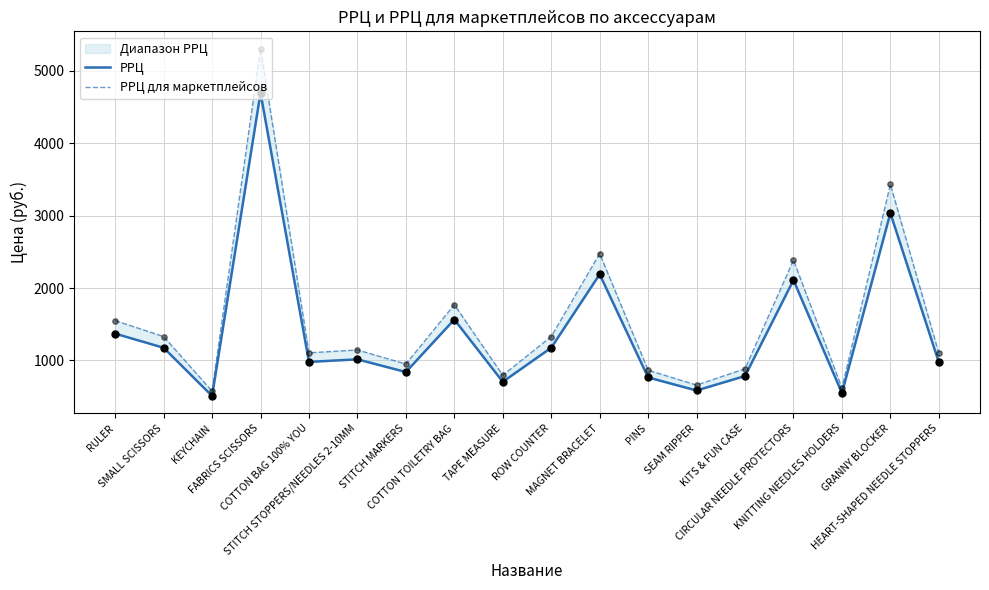

Which series contains the highest Y value?

РРЦ для маркетплейсов